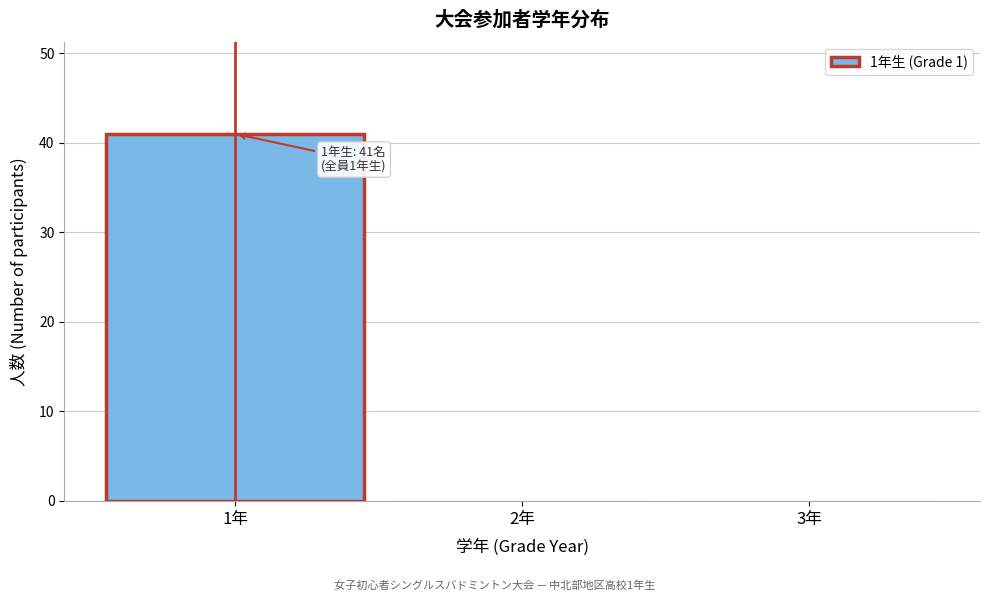

Reading left to right, what are all the values shown in this chart?

1年=41	2年=0	3年=0